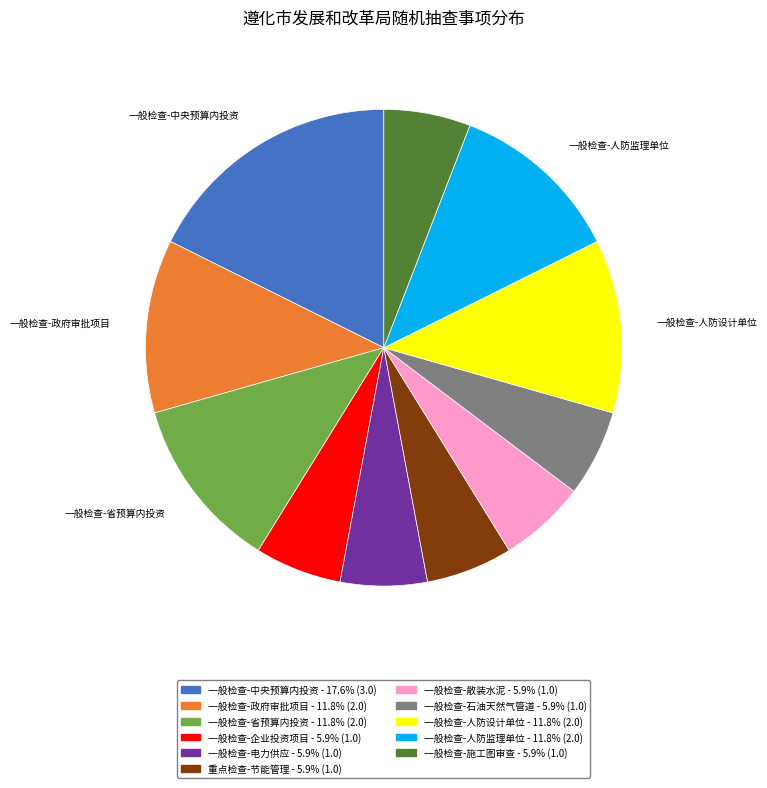

How many segments does this pie chart have?

11